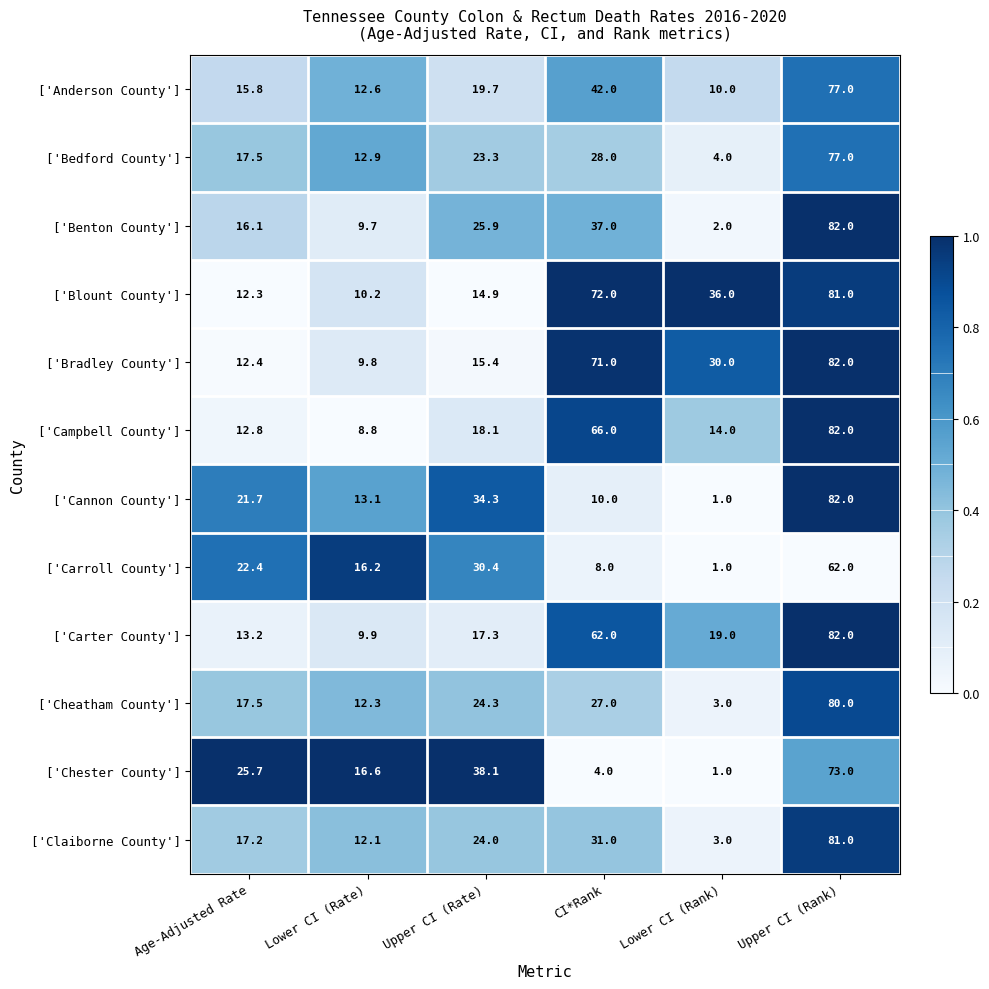

How many values in the ['Carroll County'] series exceed 22?

3